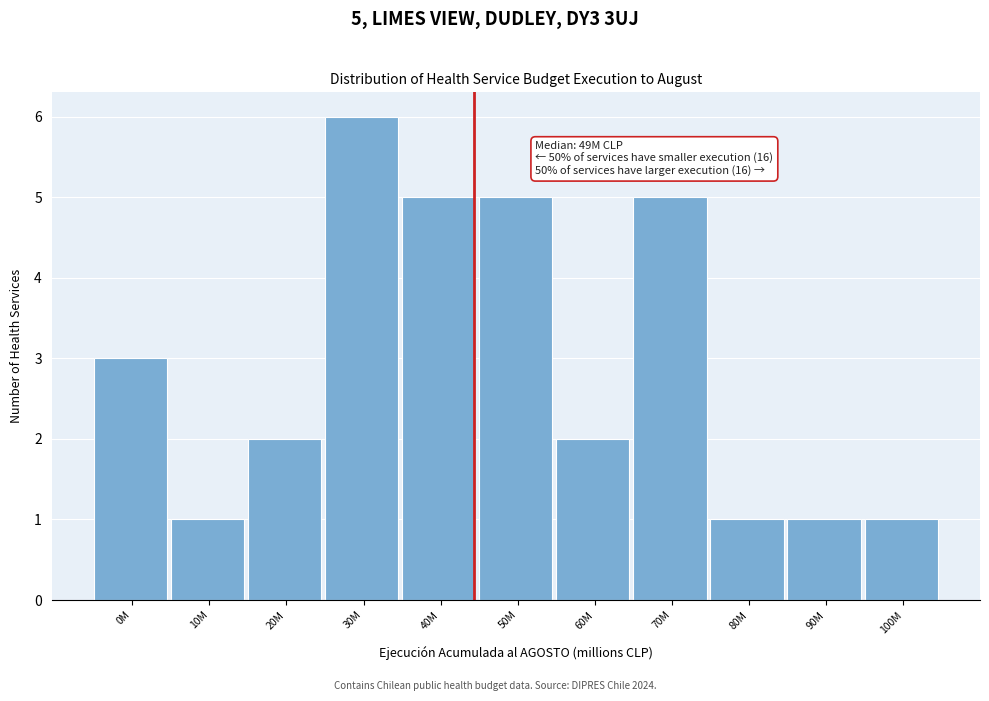

Reading left to right, what are all the values shown in this chart?

3	1	2	6	5	5	2	5	1	1	1